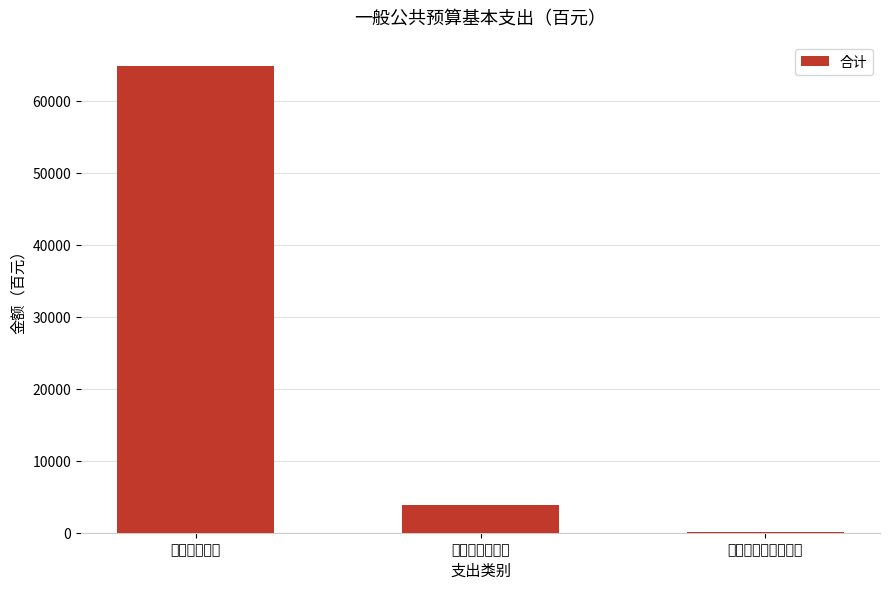

Where does the data first go above 3900?

工资福利支出